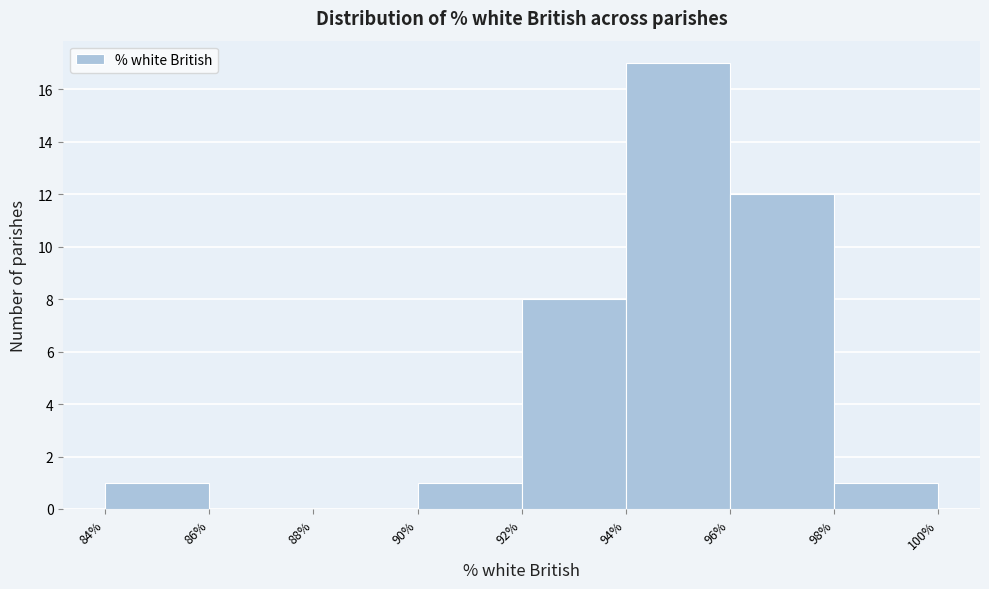

Reading left to right, list every bar in this chart as the range it spans on the x-axis followed by its height. The values are not printed on the chart, so give them approximately, as read against the axis.

84% to 86%: 1
86% to 88%: 0
88% to 90%: 0
90% to 92%: 1
92% to 94%: 8
94% to 96%: 17
96% to 98%: 12
98% to 100%: 1